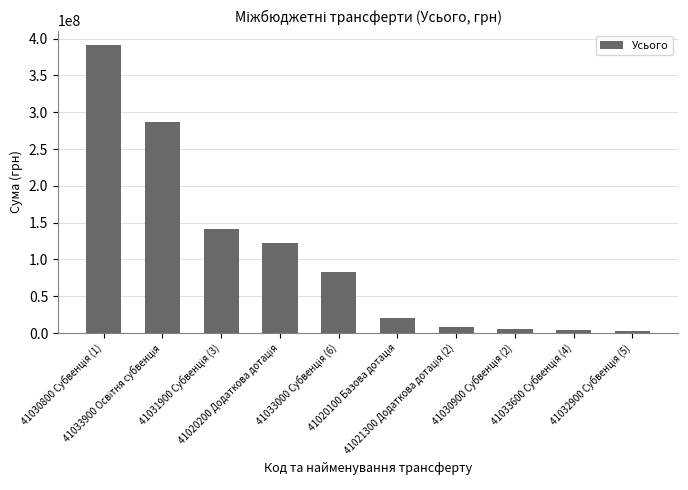

What is the greatest value displayed?

391398202